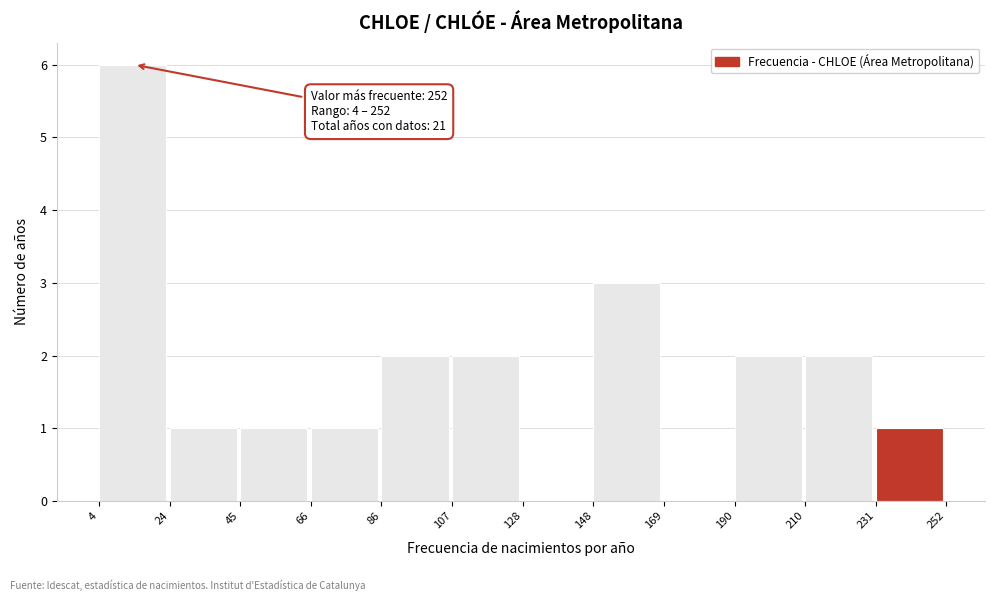

Over which range of the x-axis is the bar tallest?

4 to 24